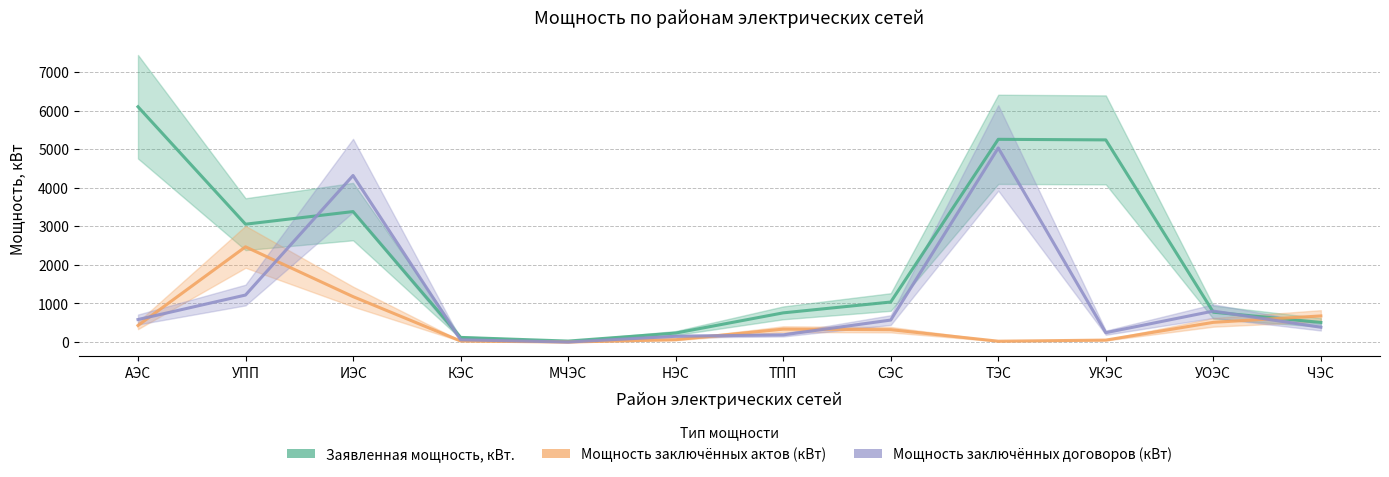

True or false: Мощность заключённых договоров (кВт) and Мощность заключённых актов (кВт) cross at least once.

True